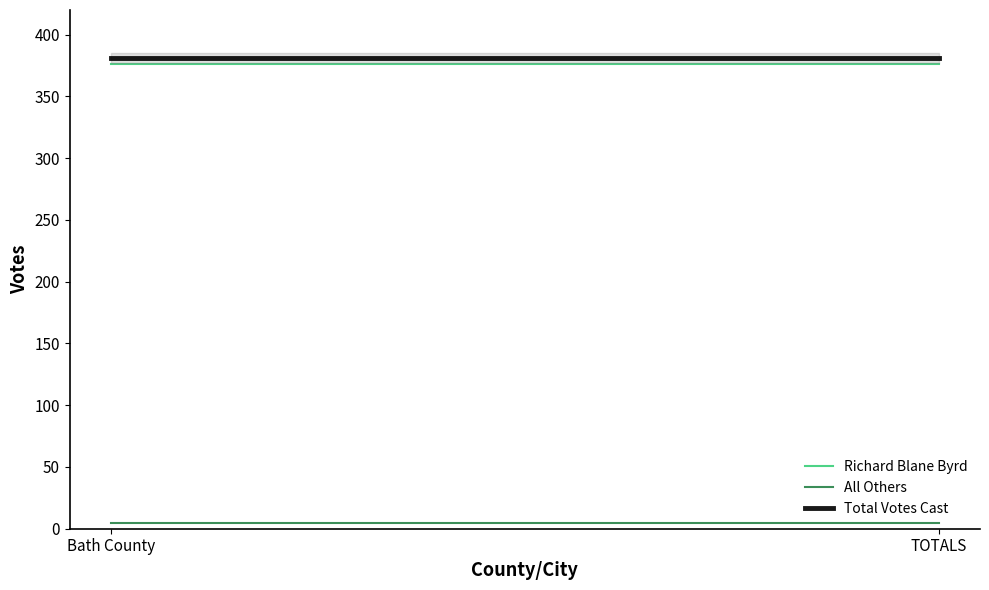

What is the total value across all series at Bath County?

762